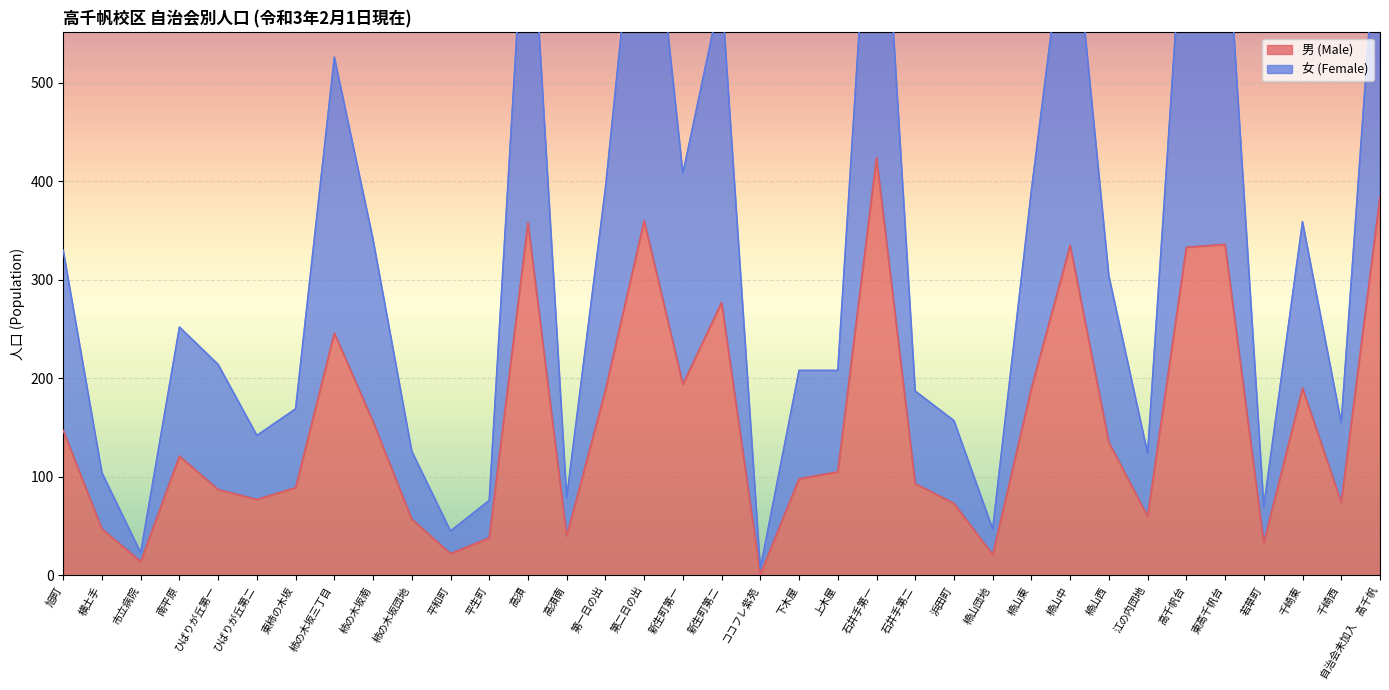

Does the chart display data point markers on the line(s)?

No